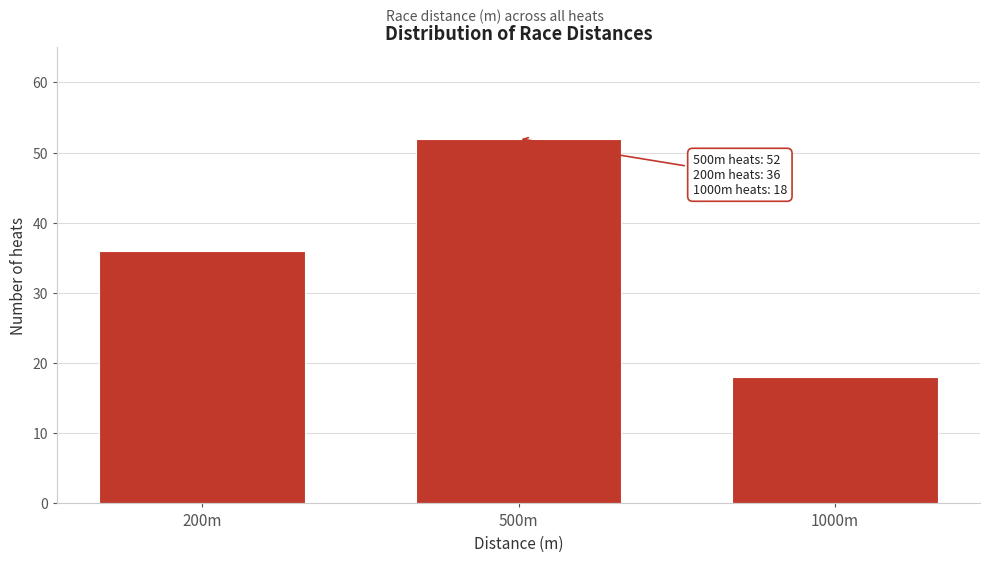

Reading right to left, transcribe all the data shown in this chart.

18	52	36